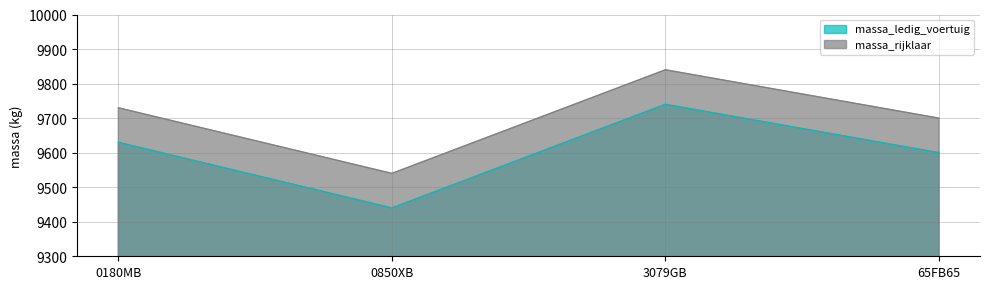

Which series has the largest total across all categories?

massa_rijklaar